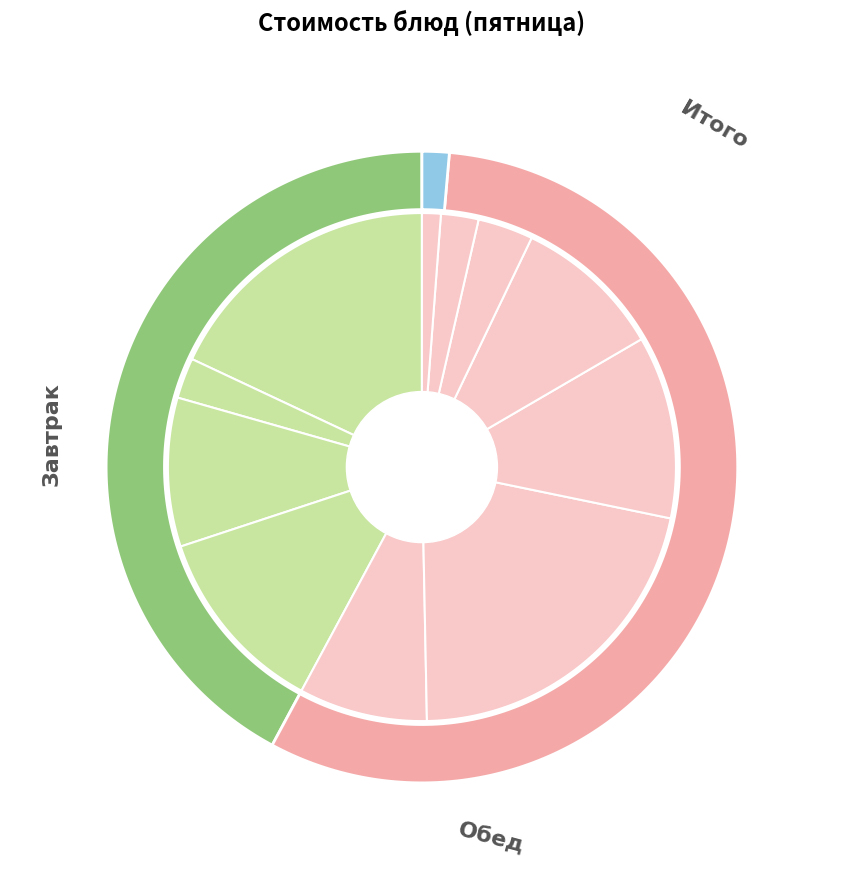

To the nearest percent, what portion does Каша молочная геркулесовая represent?

18%